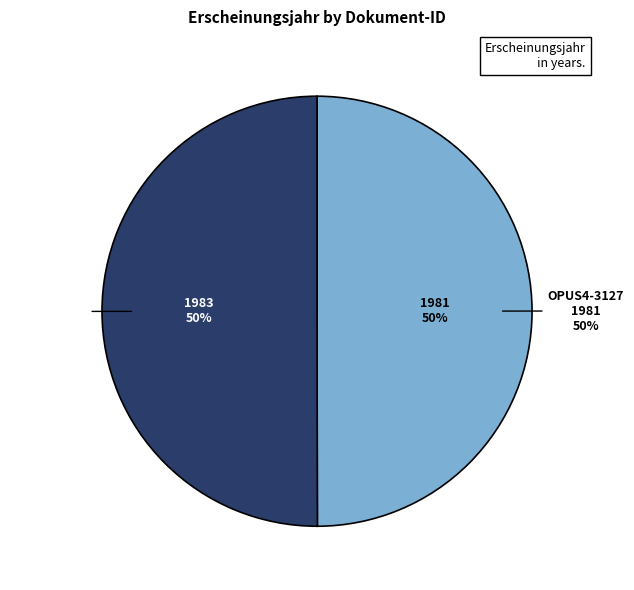

Which category has the smallest portion of the pie?

OPUS4-3127